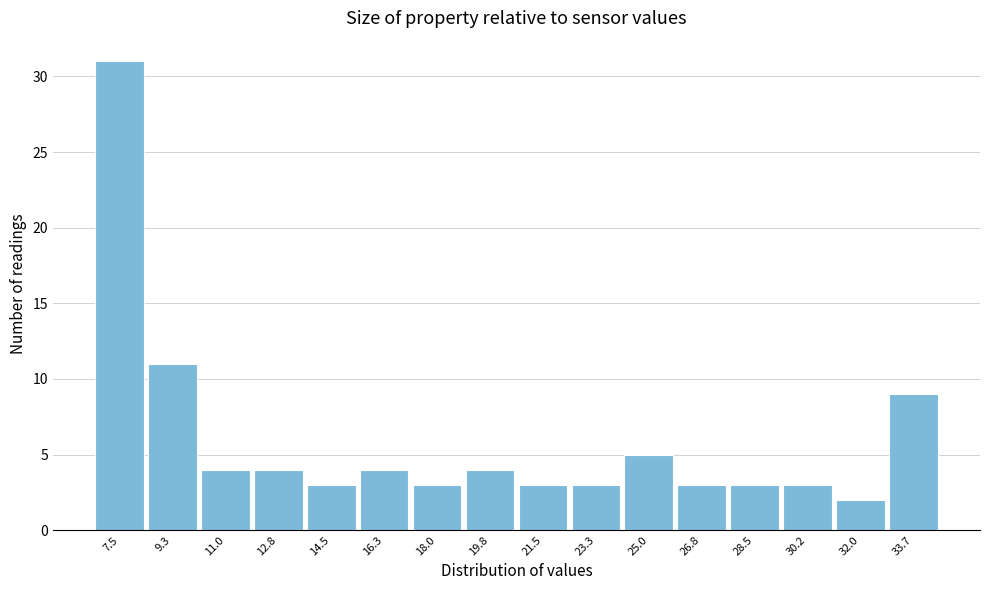

Reading left to right, extract all data points from this chart.

31	11	4	4	3	4	3	4	3	3	5	3	3	3	2	9